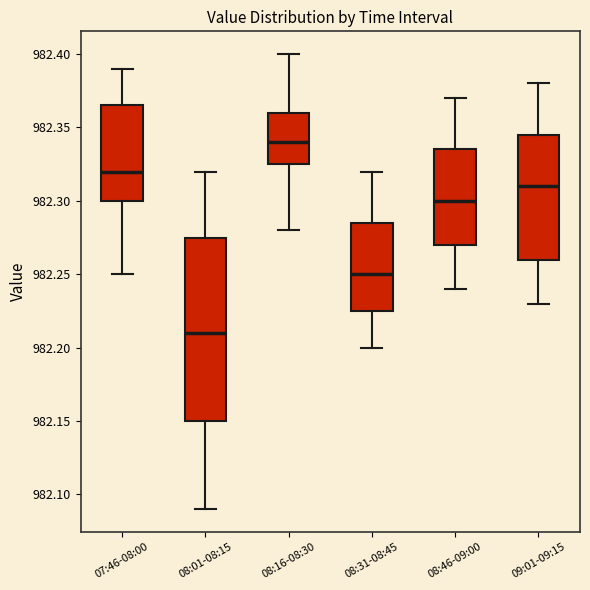

Where does the median line of the box for 09:01-09:15 sit on the y-axis? The values are not printed on the chart, so give them approximately, as read against the axis.

982.310